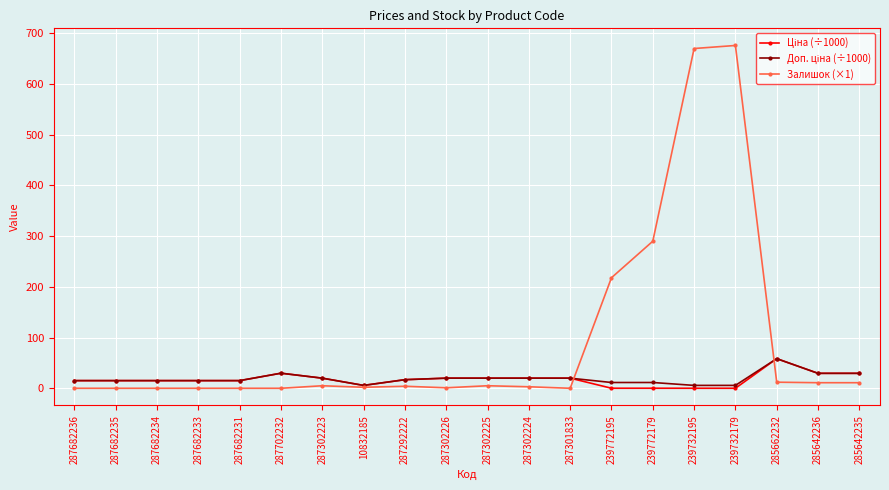

True or false: Залишок (×1) has more than 0 interior local peaks.

True